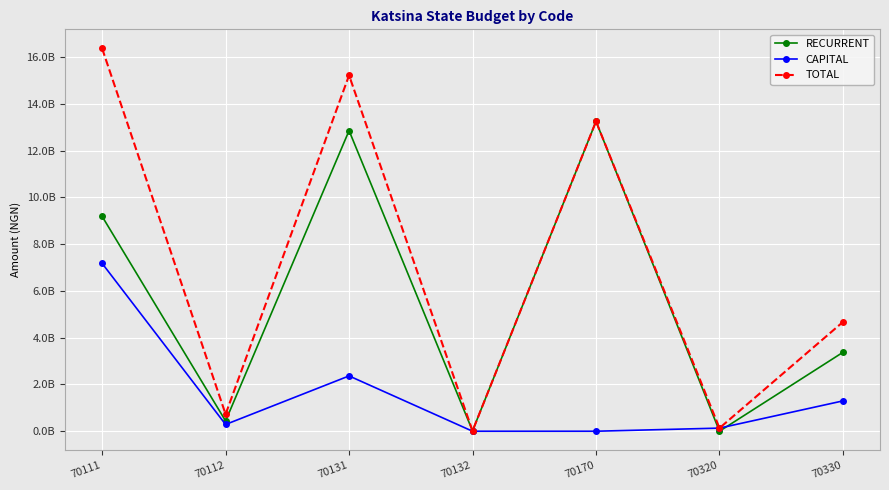

True or false: TOTAL has more than 0 points higher than both neighbors.

True